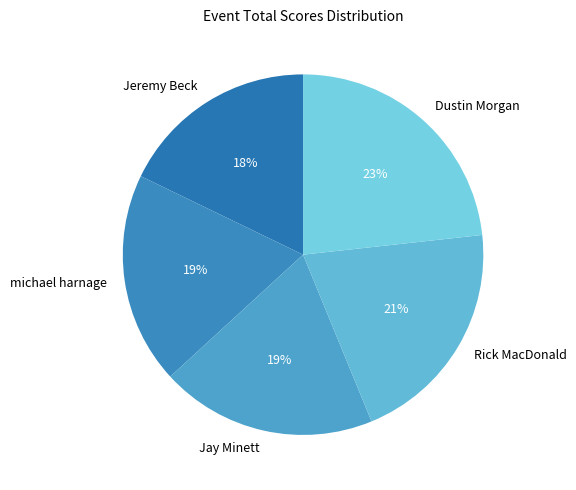

What is the largest slice in the pie chart?

Dustin Morgan